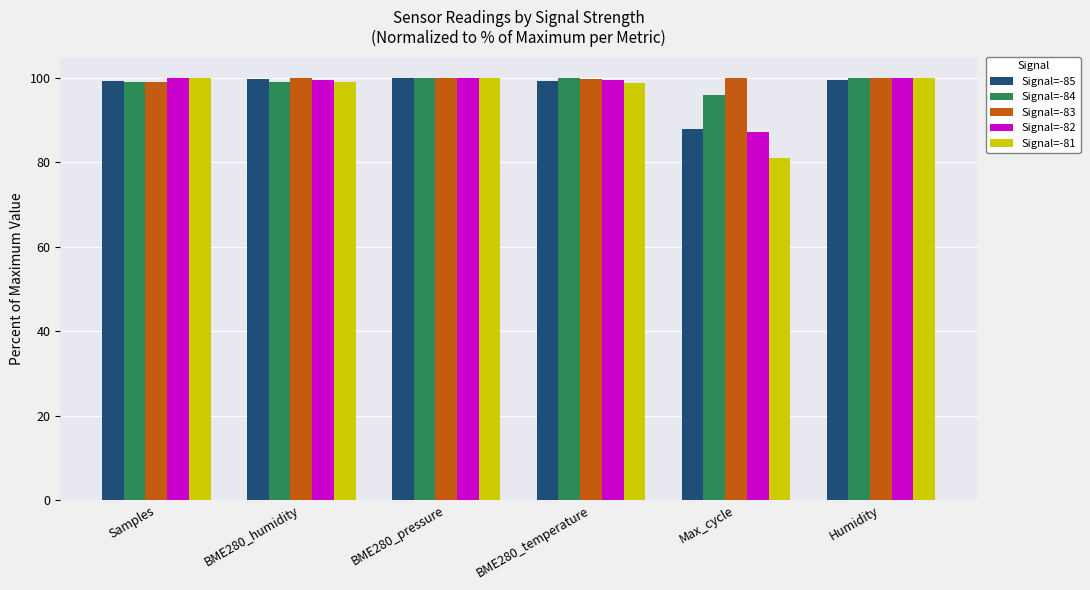

True or false: Signal=-83 has a value of 100.0 at BME280_pressure.

True